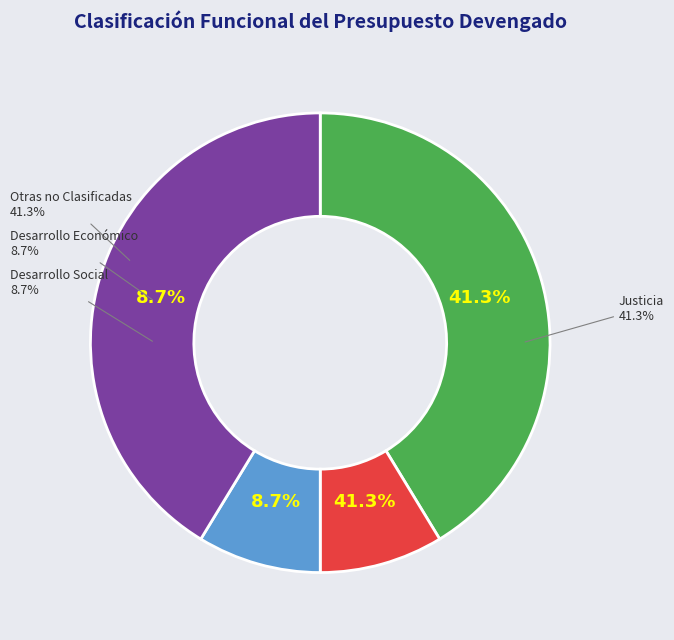

What is the largest slice in the pie chart?

Justicia